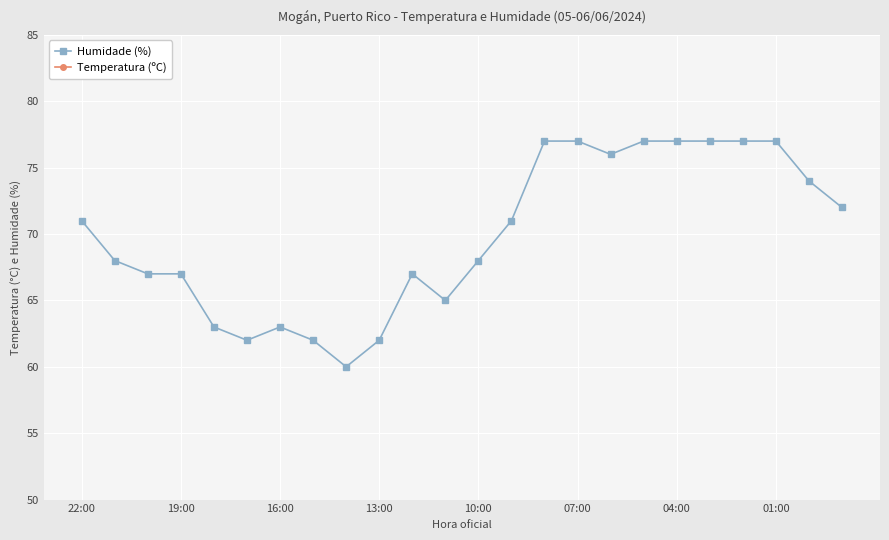

How many lines are shown in the chart?

2